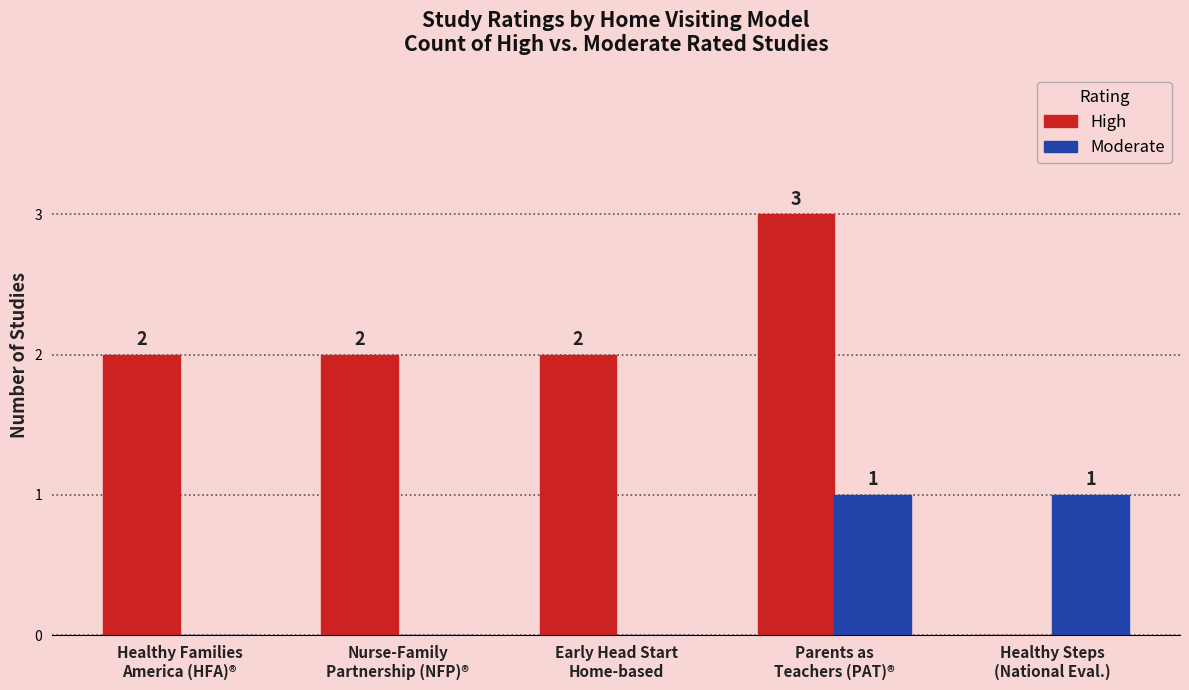

Reading right to left, extract all data points from this chart.

High: 0	3	2	2	2
Moderate: 1	1	0	0	0